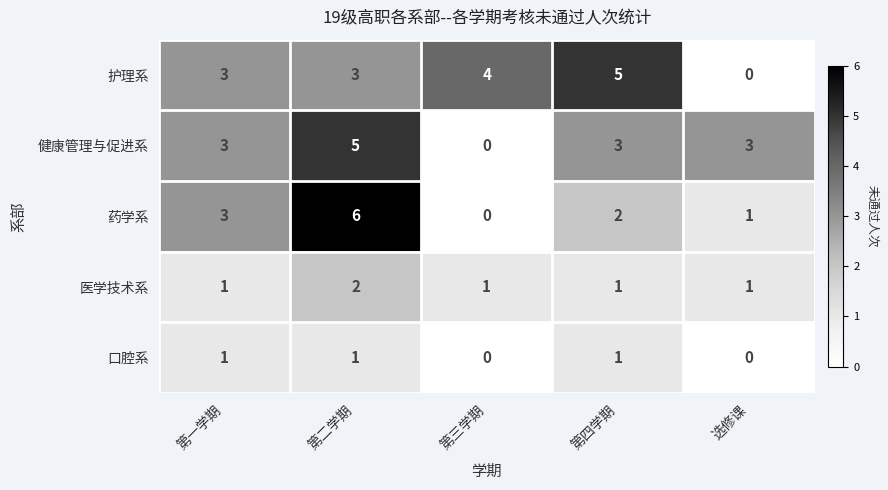

Between 第三学期 and 第四学期, which series saw the biggest shift?

健康管理与促进系